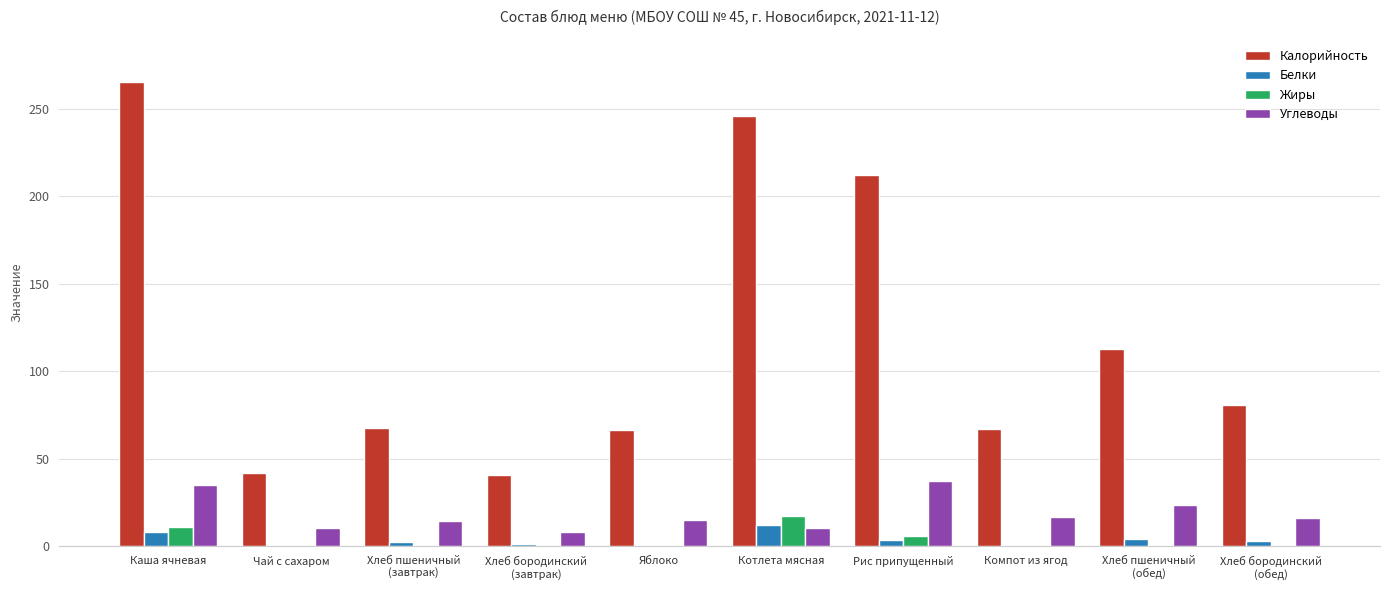

At which category is the sum across all series the highest?

Каша ячневая